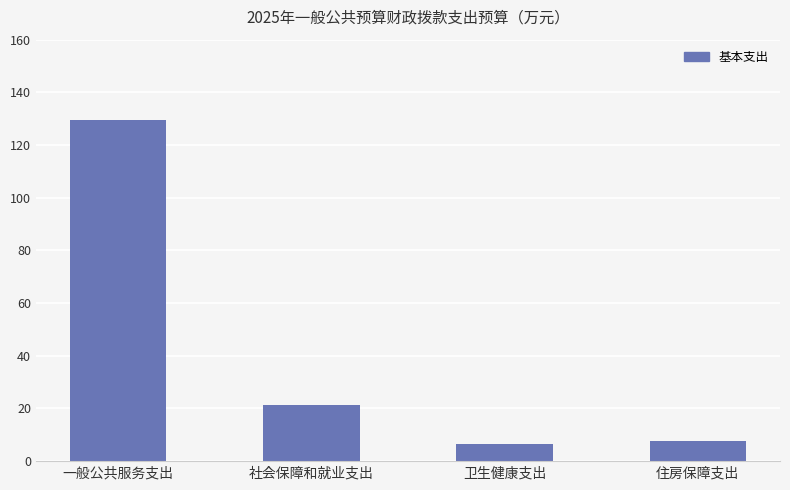

Reading right to left, what are all the values shown in this chart?

住房保障支出=7.5	卫生健康支出=6.6	社会保障和就业支出=21.3	一般公共服务支出=129.4